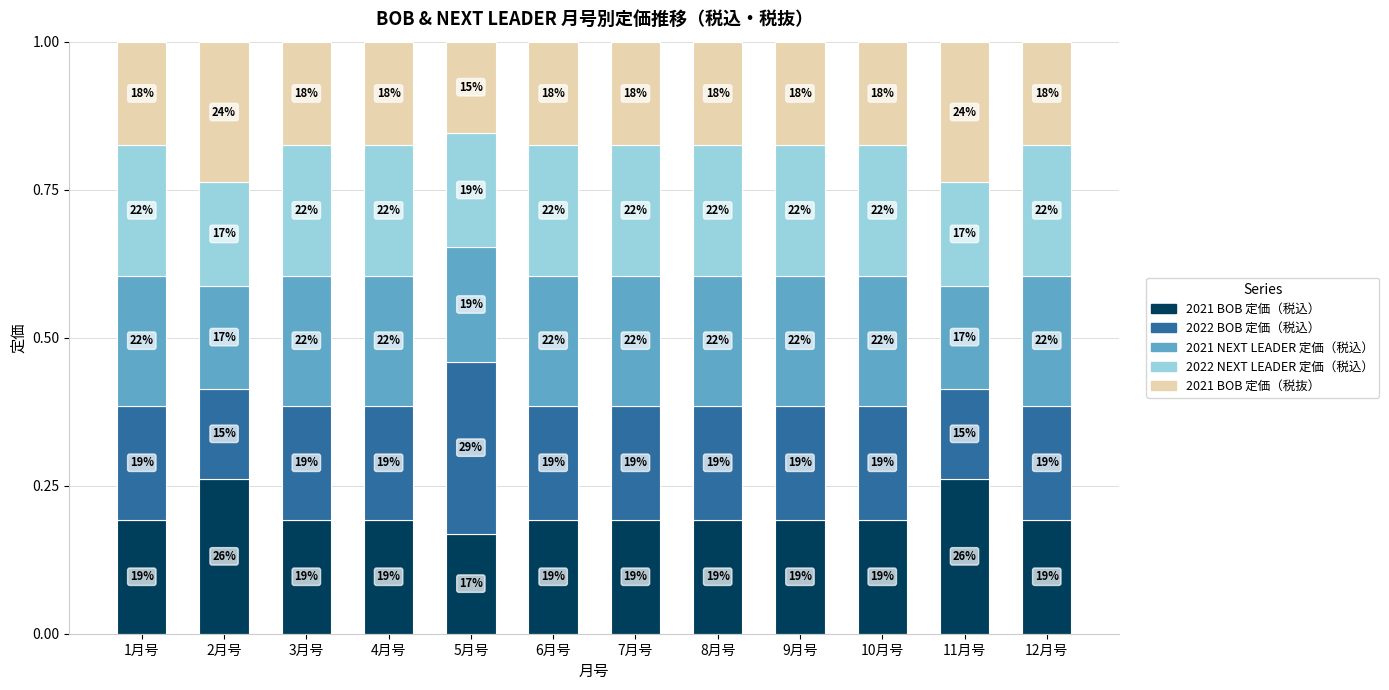

Which series has the largest total across all categories?

2021 NEXT LEADER 定価（税込）